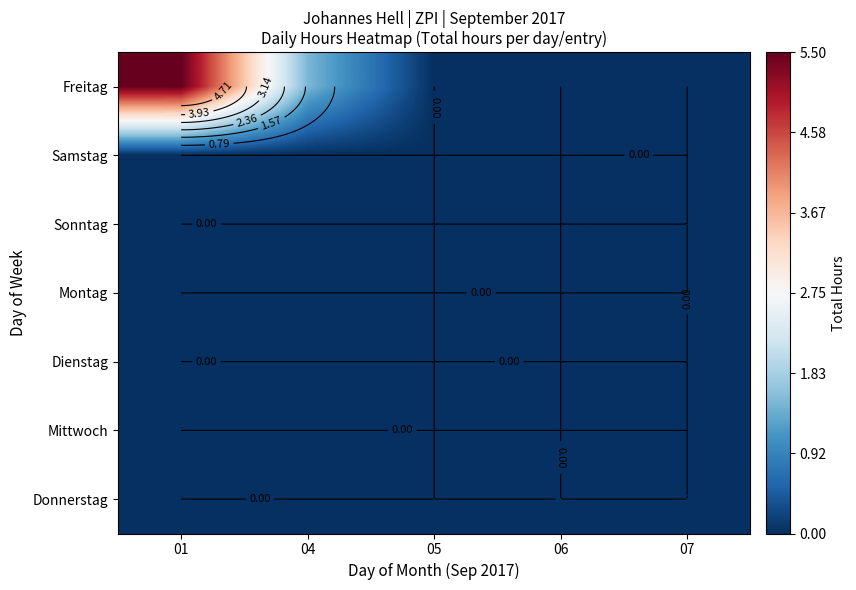

How many distinct data groups are displayed?

7